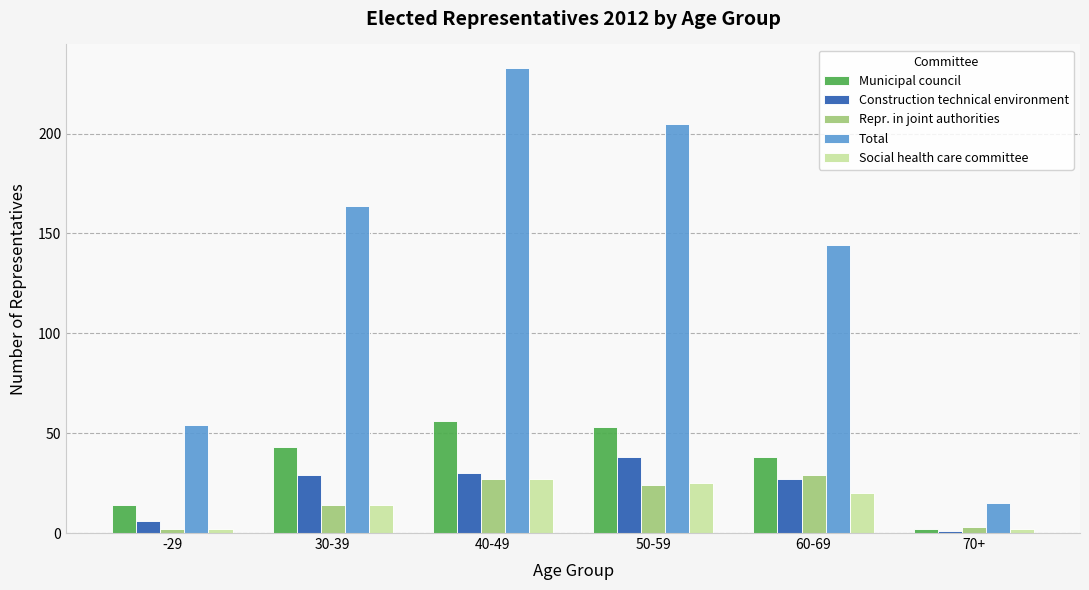

What is the difference between the maximum and minimum values in the Social health care committee series?

25